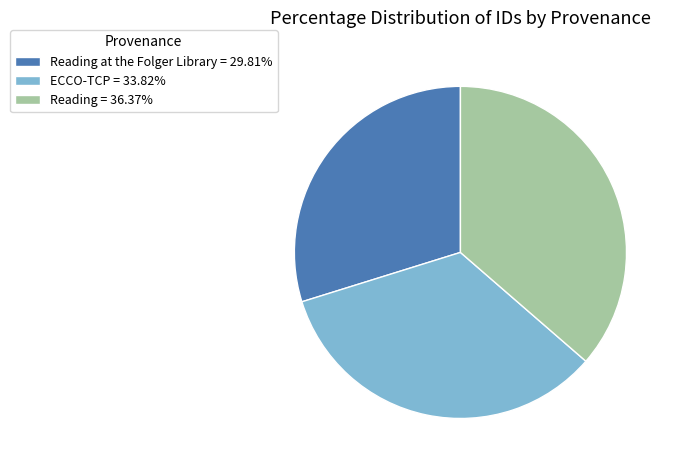

Is the sum of Reading = 36.37% and ECCO-TCP = 33.82% greater than half?

Yes